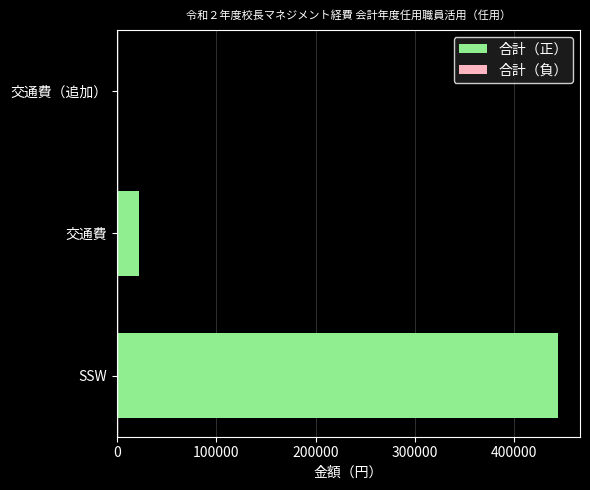

The value at SSW is 444000. True or false?

True